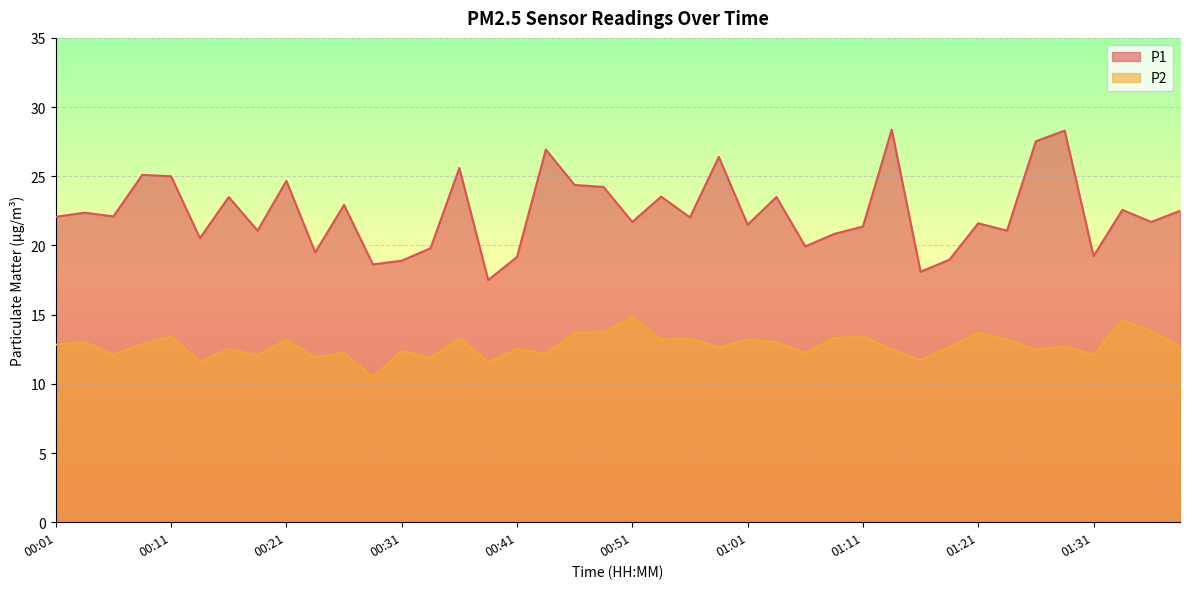

What is the difference between the P2 values at 01:37 and 00:21?

0.6